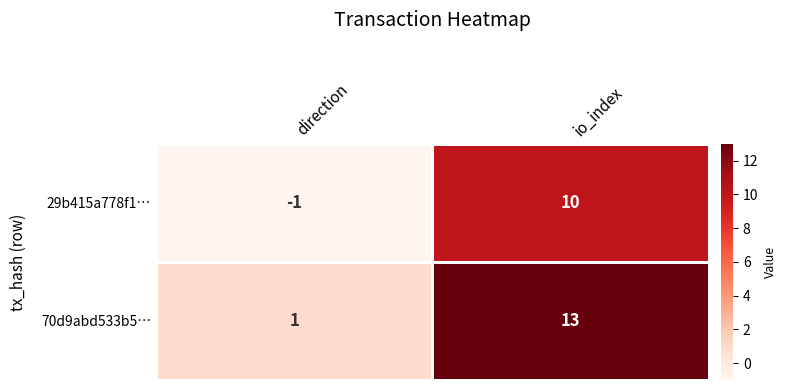

Reading left to right, what are all the values shown in this chart?

29b415a778f1…: direction=-1	io_index=10
70d9abd533b5…: direction=1	io_index=13